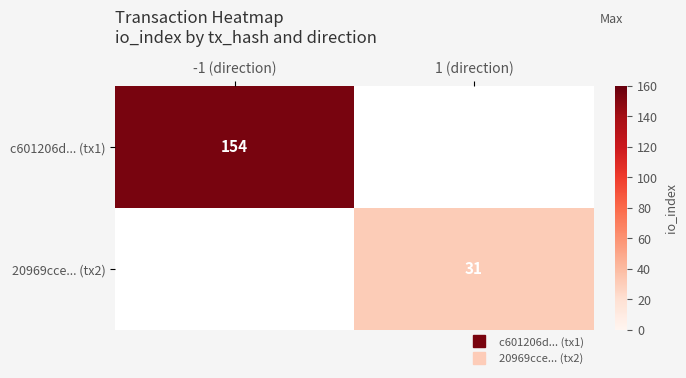

What is the greatest value displayed?

154.0